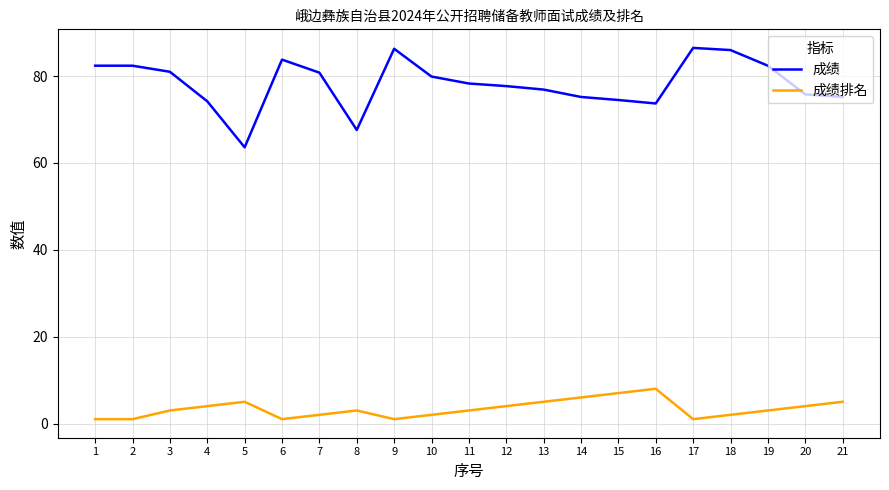

Which series has the largest range (max minus min)?

成绩